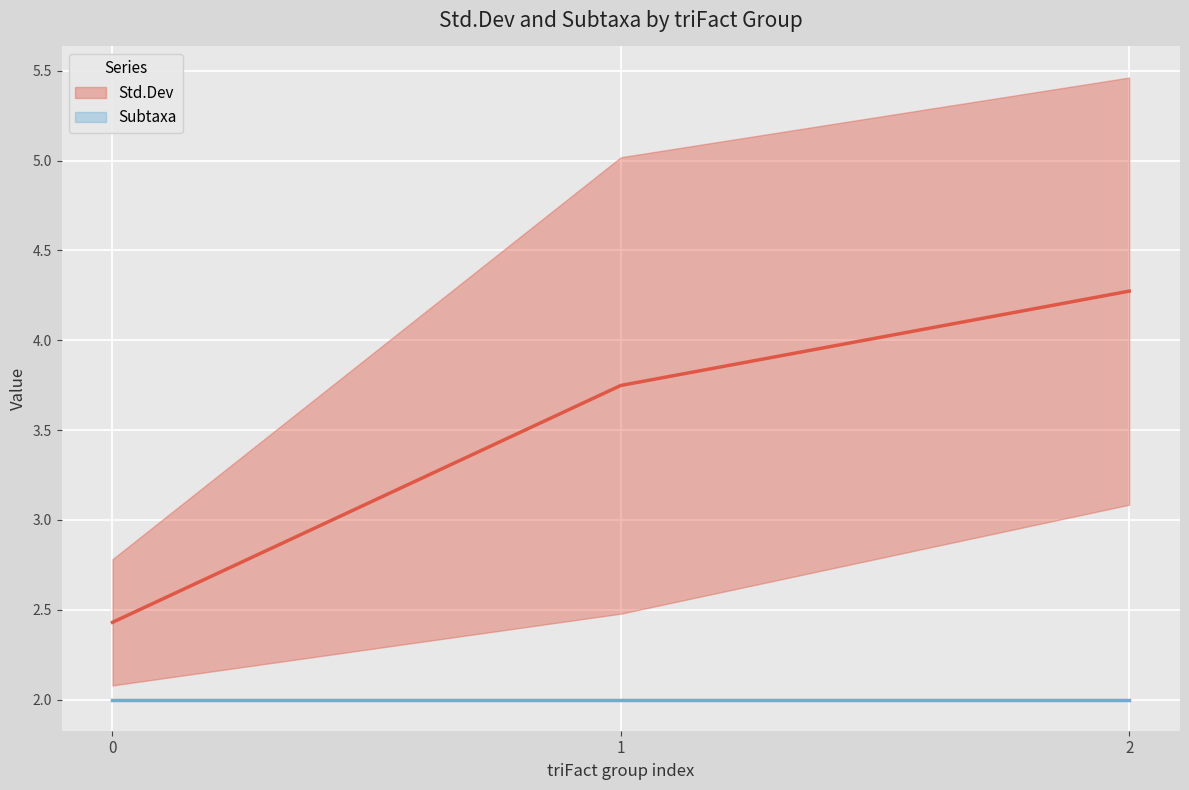

True or false: Std.Dev has a value of 0.8 at 0.

False